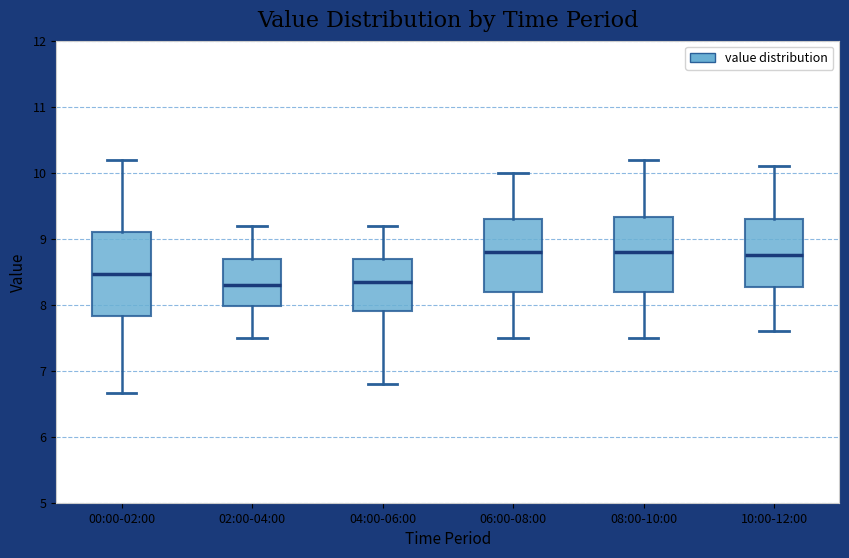

Reading left to right, read every box against the y-axis: the position of its median line, the range the box covers, and the ends of its whiskers. The values are not printed on the chart, so give them approximately, as read against the axis.

00:00-02:00: median 8.5, box 7.8 to 9.1, whiskers 6.7 to 10.2
02:00-04:00: median 8.3, box 8.0 to 8.7, whiskers 7.5 to 9.2
04:00-06:00: median 8.4, box 7.9 to 8.7, whiskers 6.8 to 9.2
06:00-08:00: median 8.8, box 8.2 to 9.3, whiskers 7.5 to 10.0
08:00-10:00: median 8.8, box 8.2 to 9.3, whiskers 7.5 to 10.2
10:00-12:00: median 8.8, box 8.3 to 9.3, whiskers 7.6 to 10.1